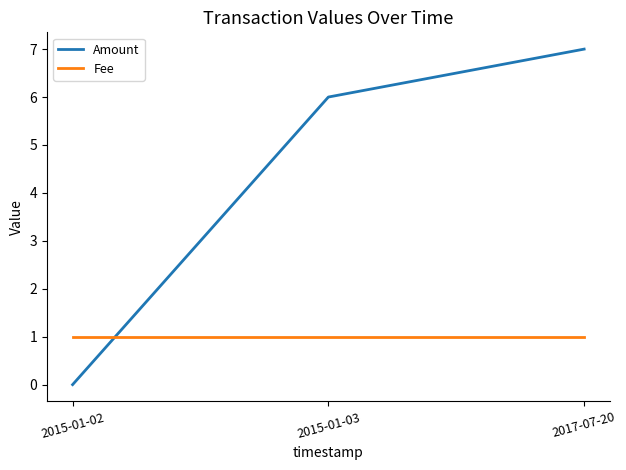

Which series has the largest total across all categories?

Amount